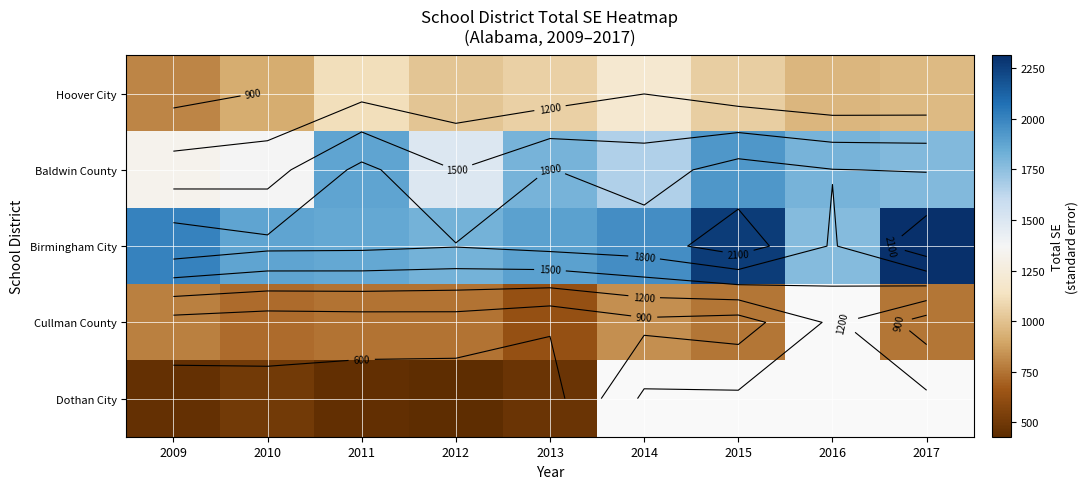

Where does the Baldwin County series first go above 1783?

2011